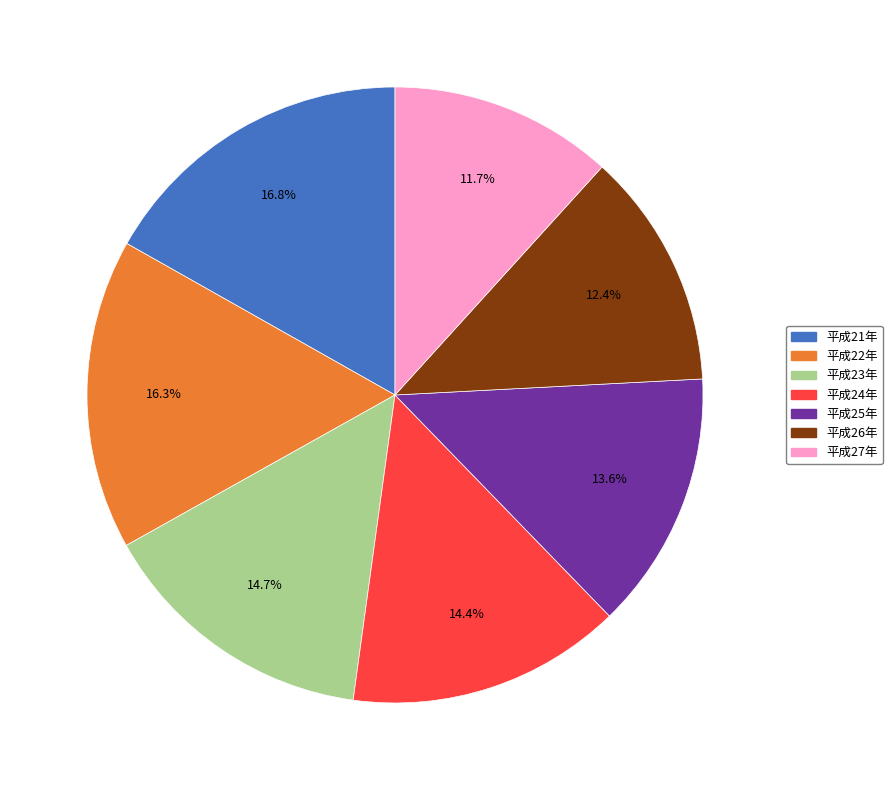

Which slice is the largest?

平成21年